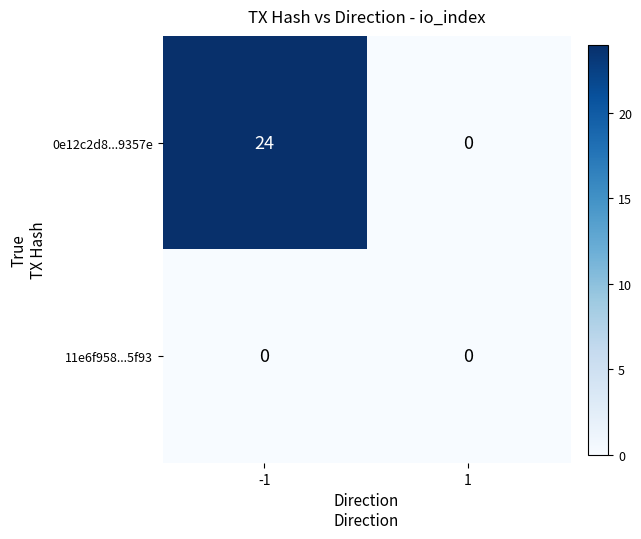

Reading left to right, extract all data points from this chart.

0e12c2d8...9357e: -1=24	1=0
11e6f958...5f93: -1=0	1=0